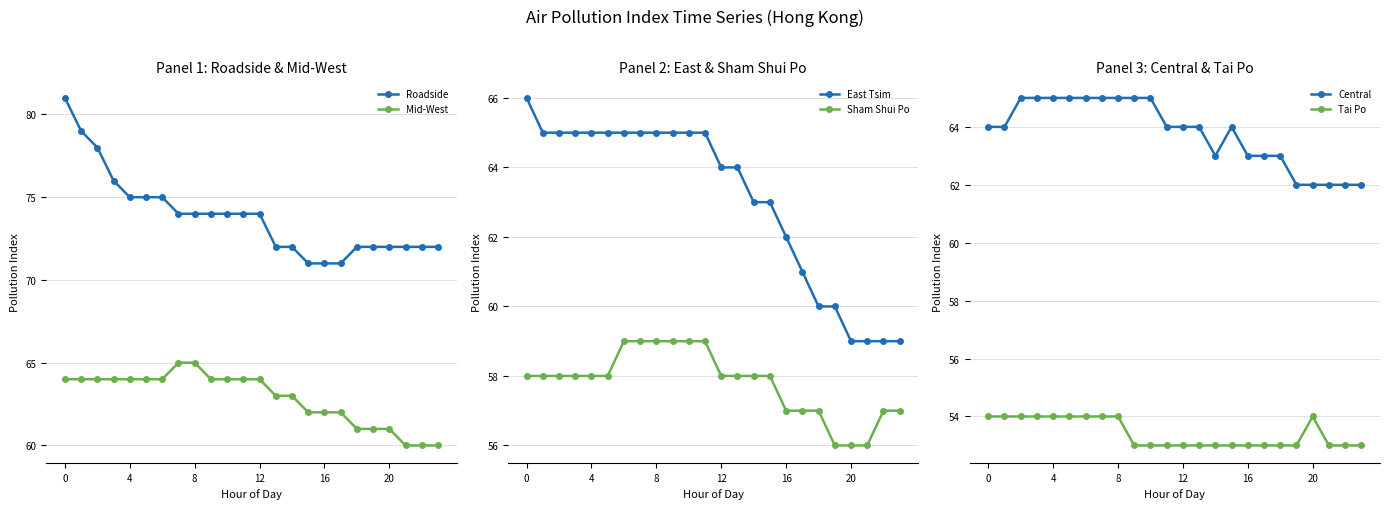

Which series has the largest total across all categories?

Roadside